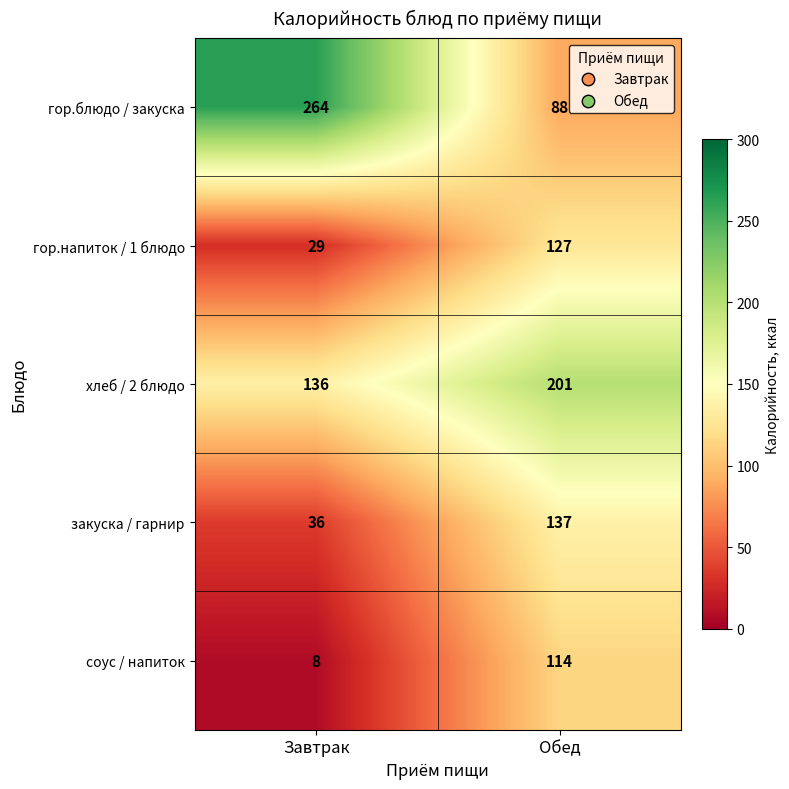

At which category is the sum across all series the highest?

Обед